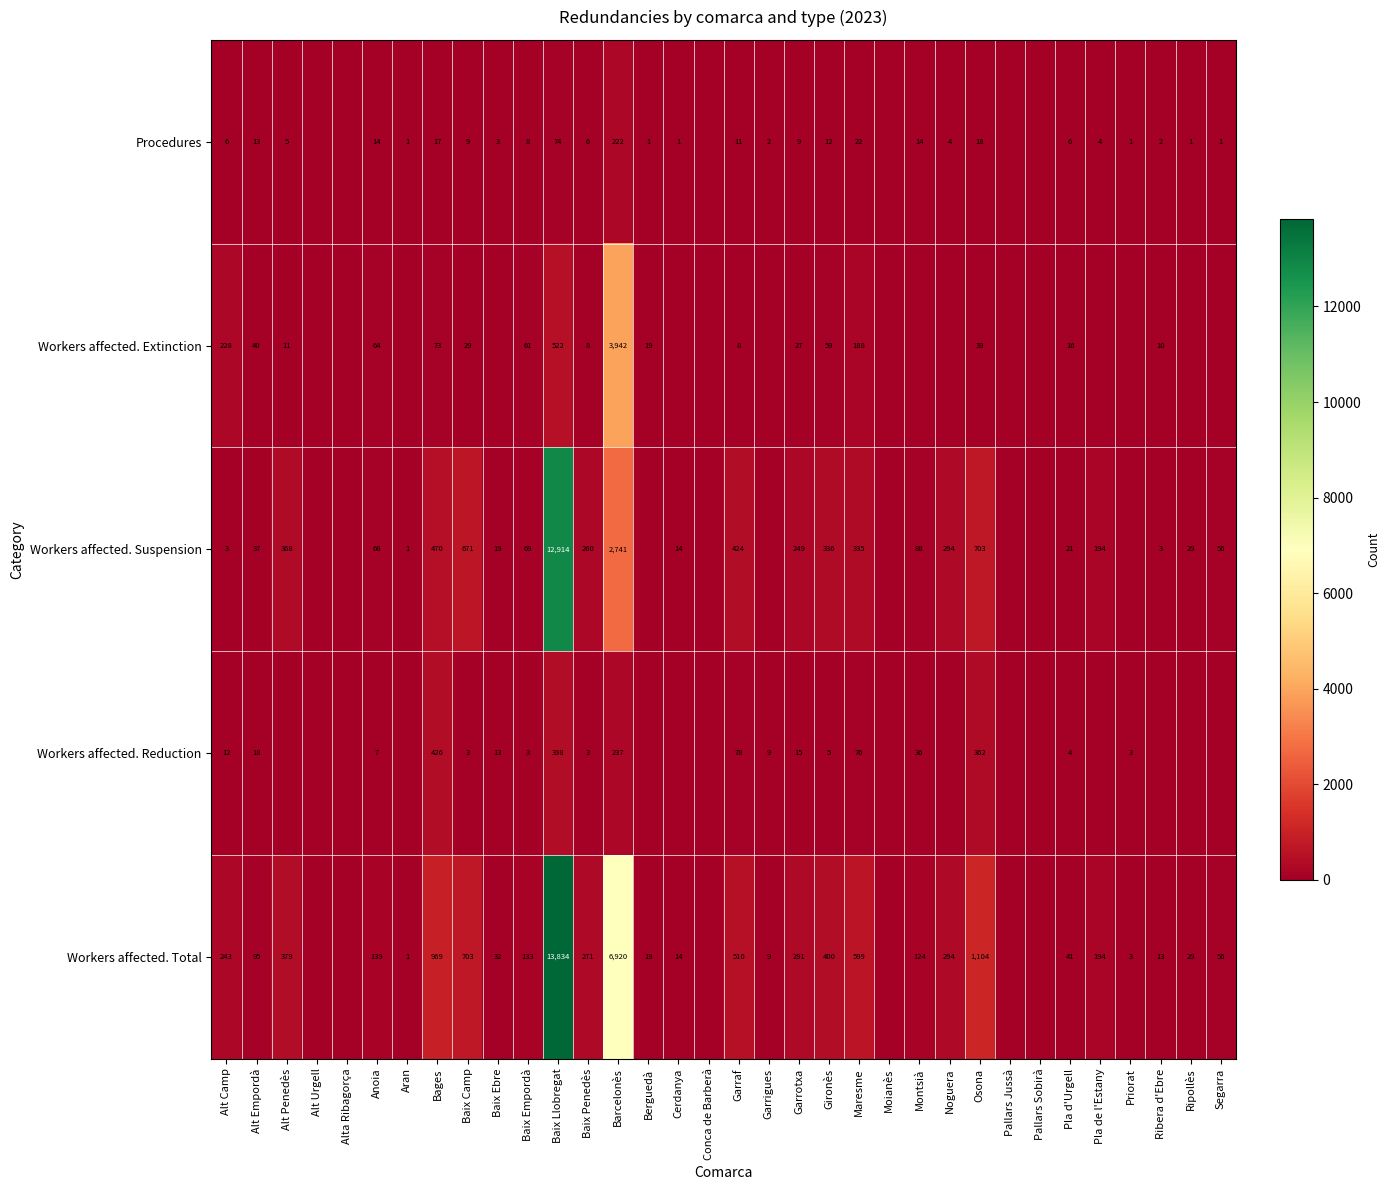

What is the sum of the Workers affected. Suspension values at Noguera and Baix Ebre?

313